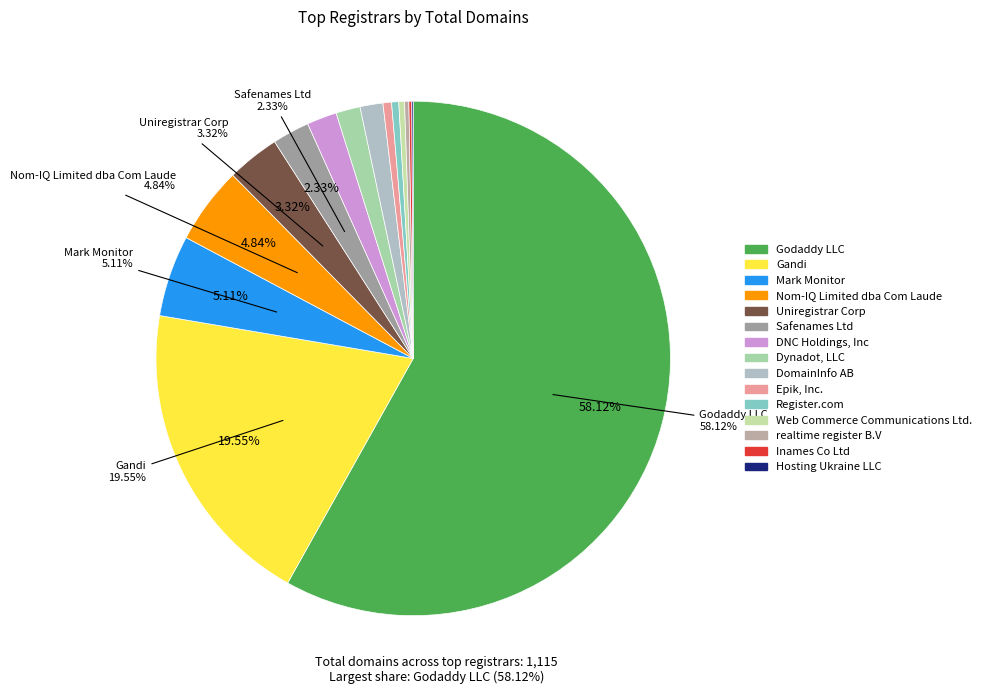

To the nearest percent, what is the difference between the largest and smallest slice percentages?

58%